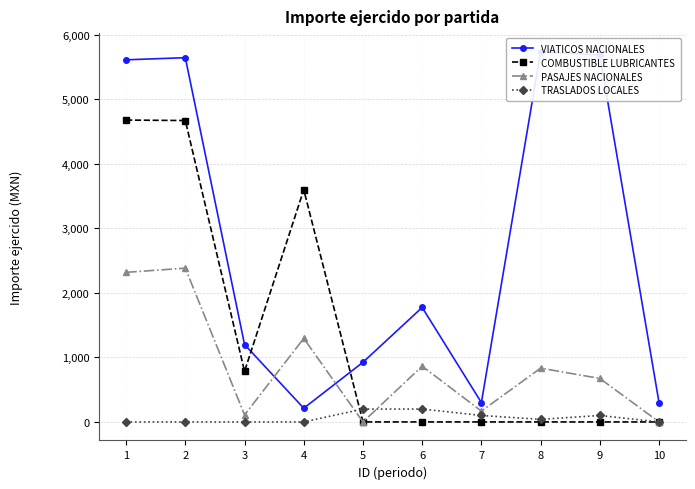

Rank the series by their average value, from lowest to highest.

TRASLADOS LOCALES, PASAJES NACIONALES, COMBUSTIBLE LUBRICANTES, VIATICOS NACIONALES